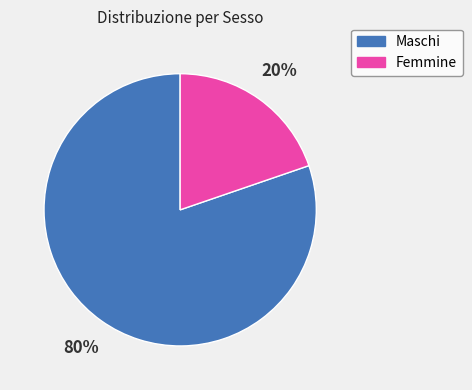

How many segments does this pie chart have?

2